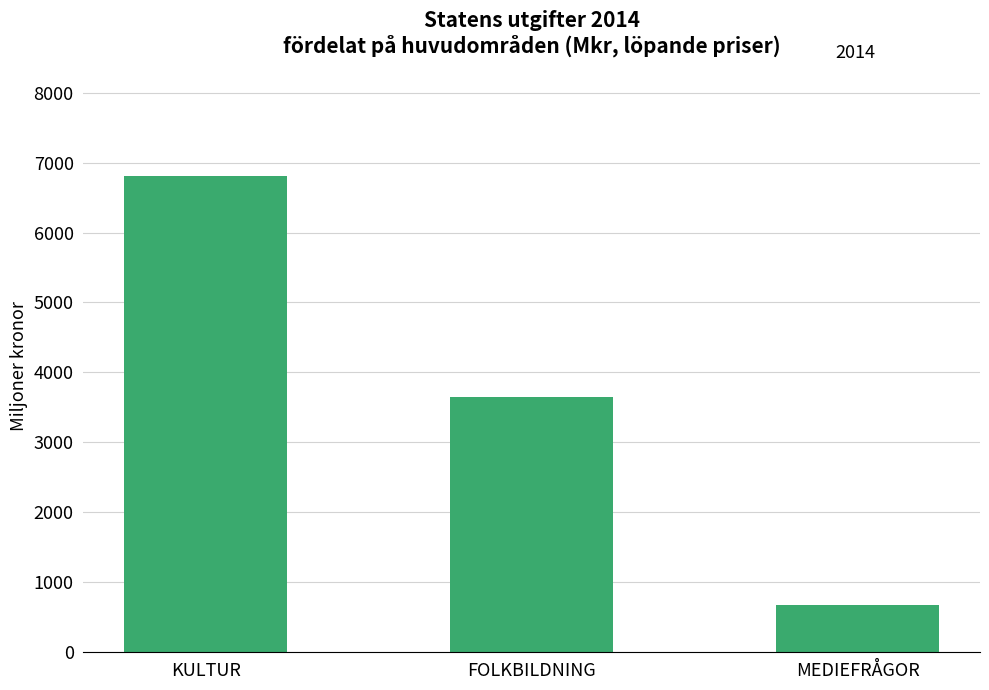

What position from the left is MEDIEFRÅGOR?

3